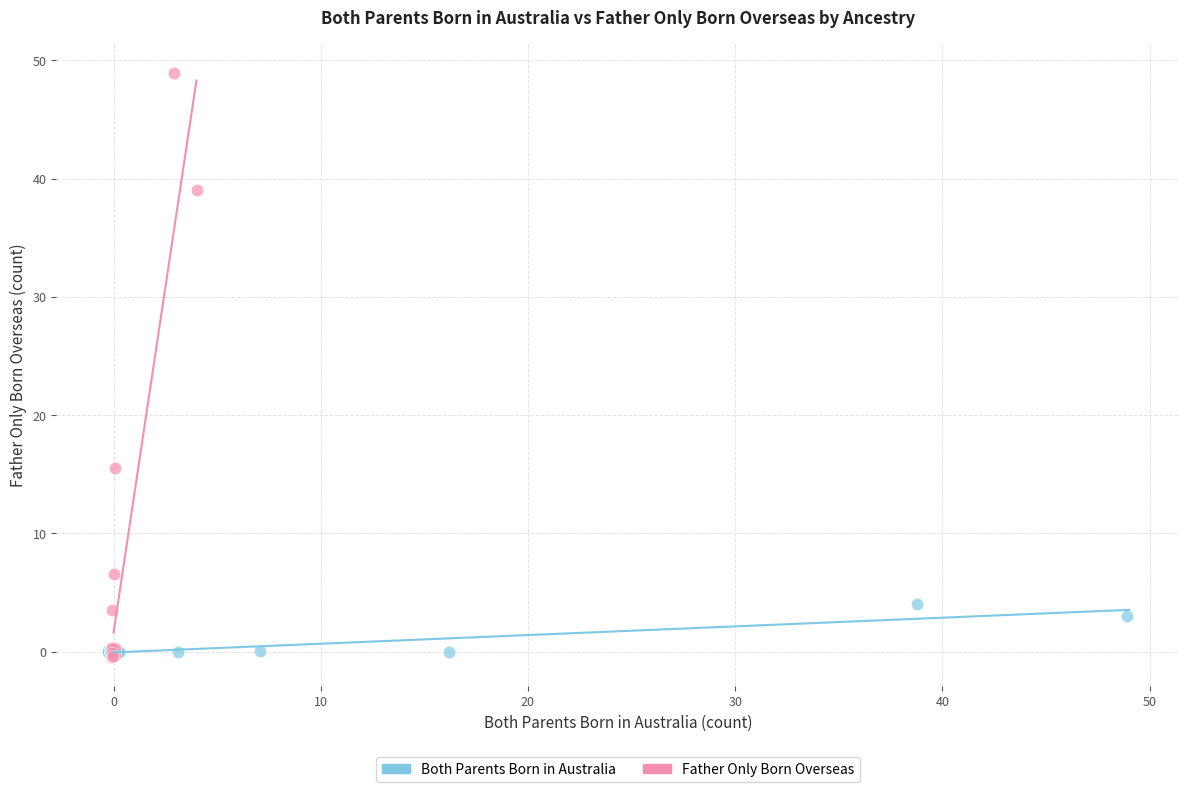

Which series has the largest Y range (max minus min)?

Father Only Born Overseas